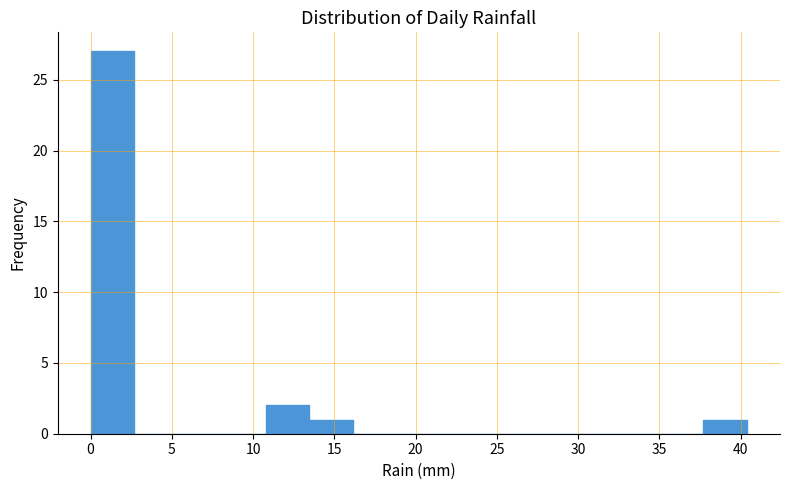

Reading left to right, list every bar in this chart as the range it spans on the x-axis followed by its height. Neither the bar edges nor the heights are printed on the chart, so give them approximately, as read against the axes.

0.0 to 2.5: 27
2.5 to 5.5: 0
5.5 to 8.0: 0
8.0 to 11.0: 0
11.0 to 13.5: 2
13.5 to 16.0: 1
16.0 to 19.0: 0
19.0 to 21.5: 0
21.5 to 24.0: 0
24.0 to 27.0: 0
27.0 to 29.5: 0
29.5 to 32.5: 0
32.5 to 35.0: 0
35.0 to 37.5: 0
37.5 to 40.5: 1